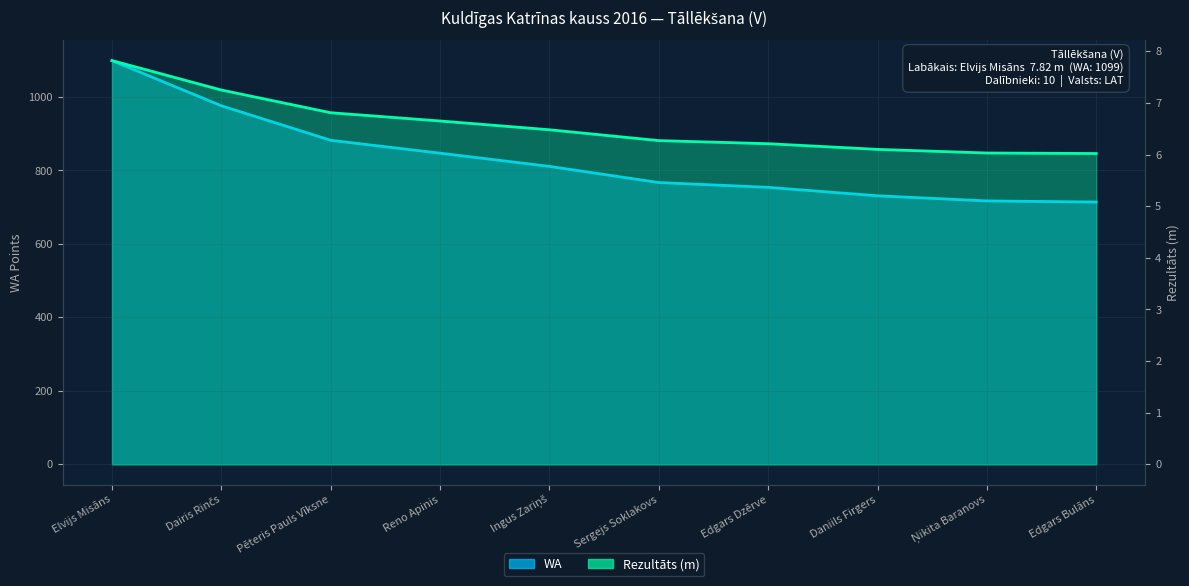

True or false: WA and Rezultāts cross at least once.

False